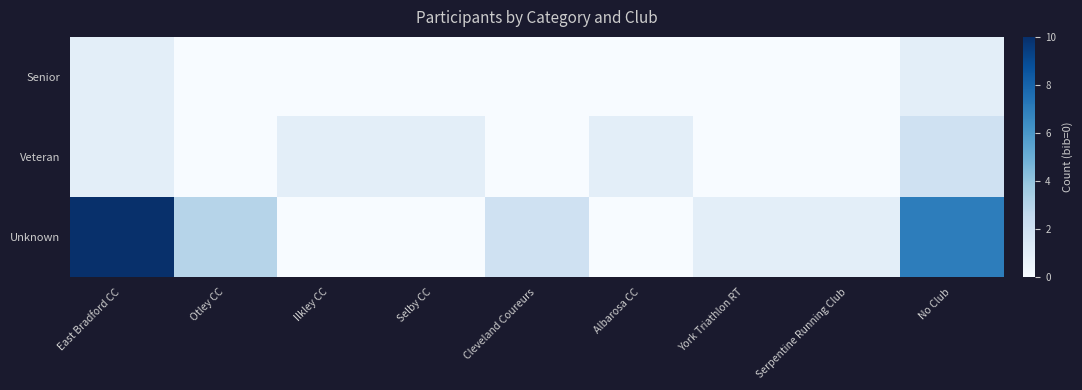

Between No Club and Selby CC, which is larger?

No Club